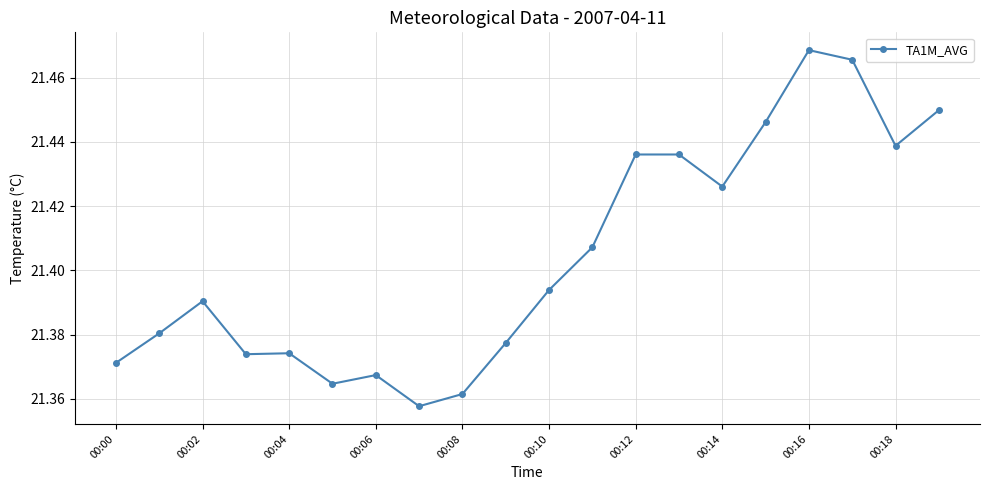

How many values are between 21 and 22?

20